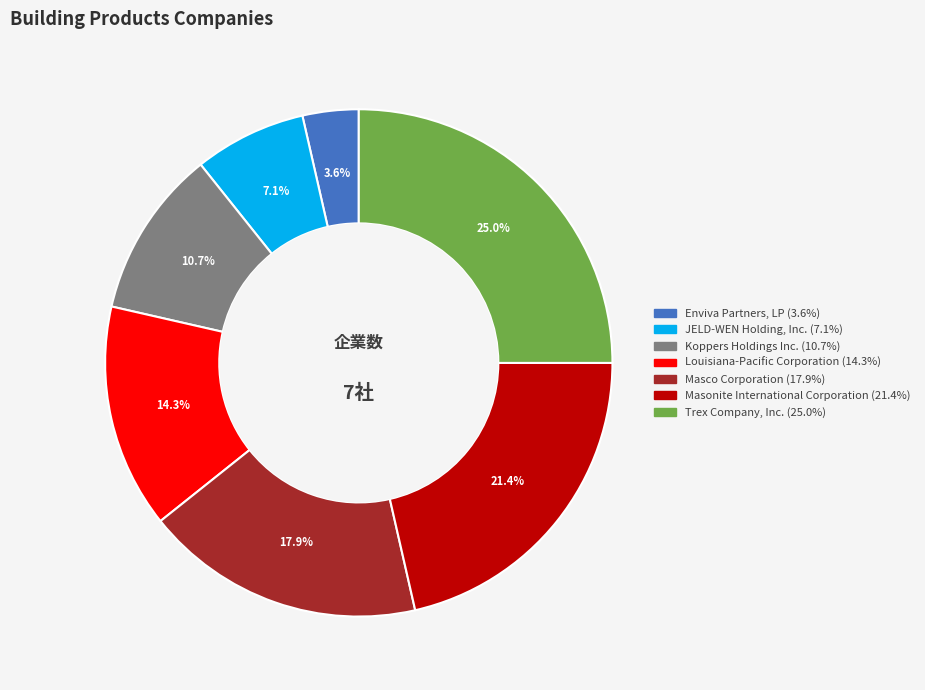

What is the ratio of the value at JELD-WEN Holding, Inc. to the value at Masco Corporation?

0.4